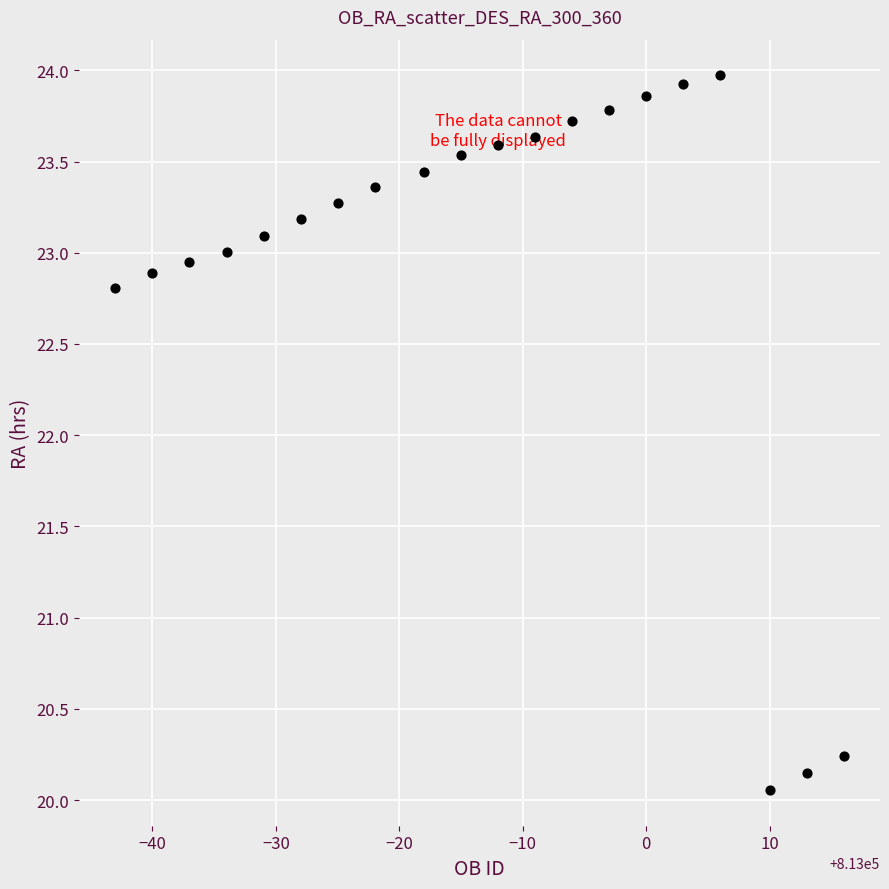

What is the range of Y values (max minus min)?

3.9